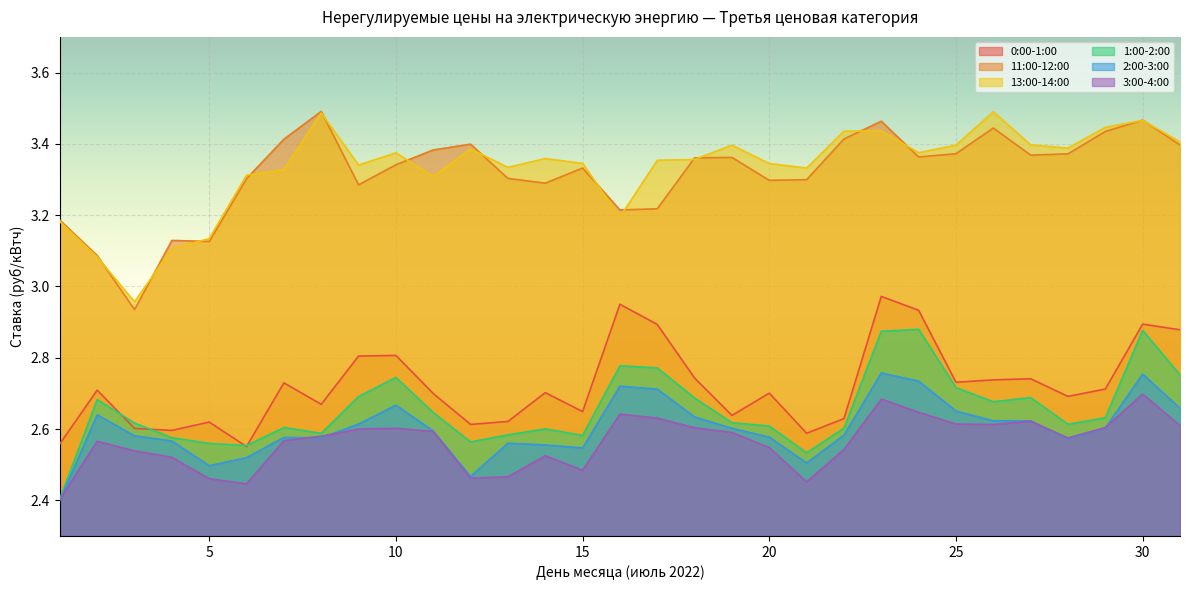

Which category has the highest value across all series?

8